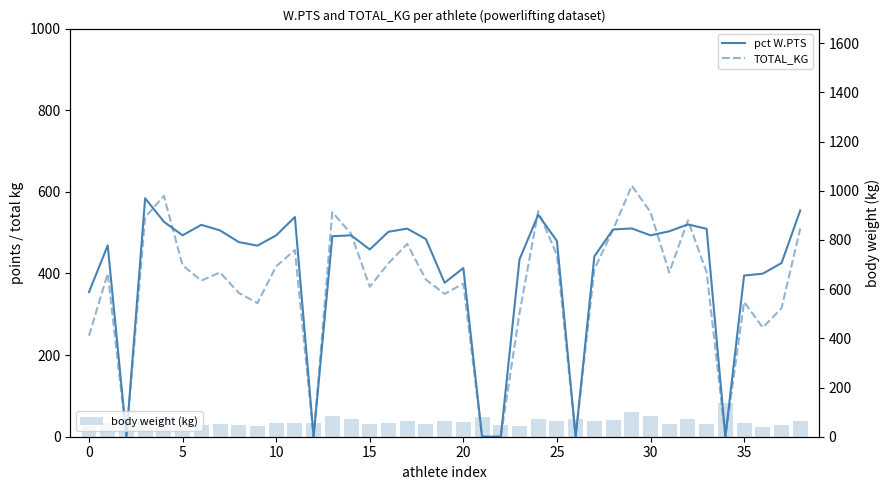

What is the value of the body weight (kg) bar at the 2nd from the left?

56.3